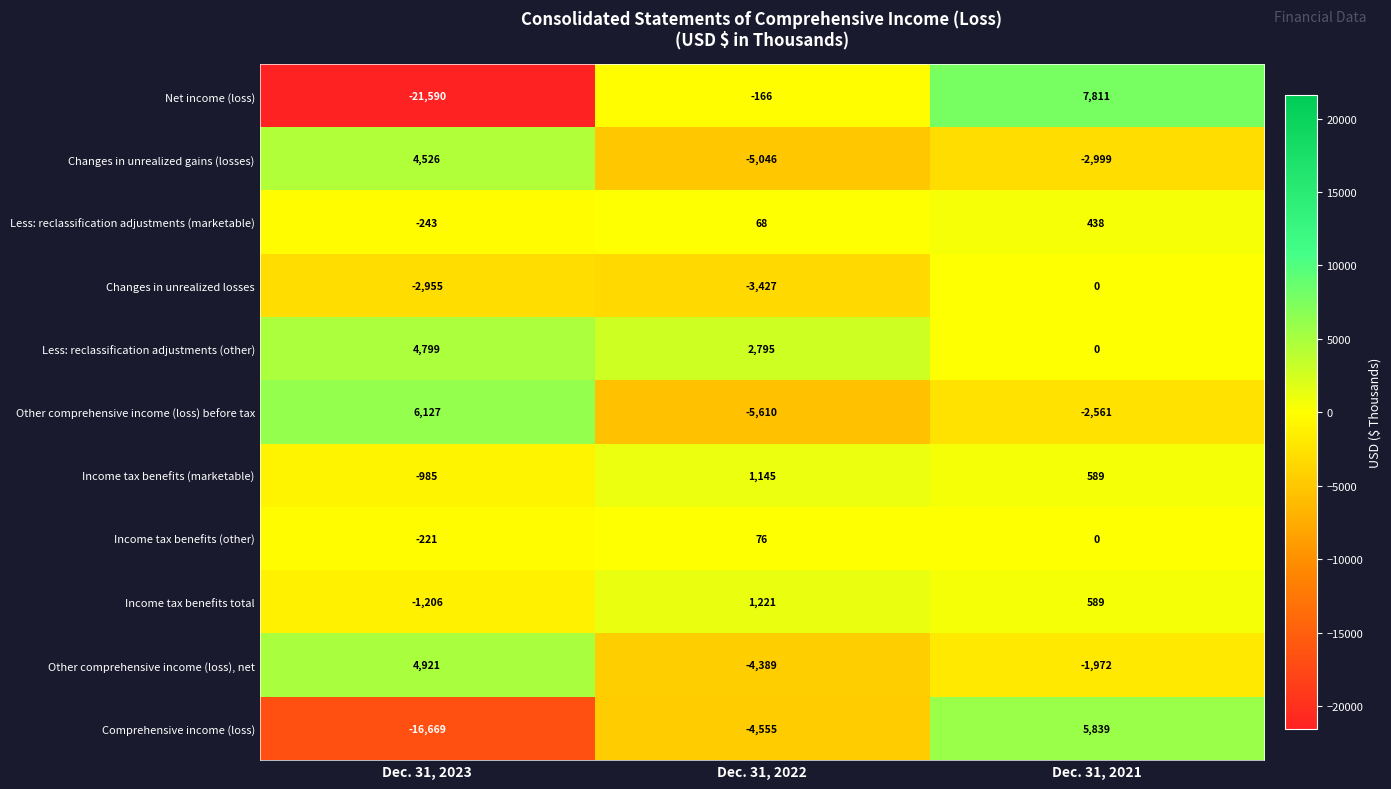

Which series changed the most between Dec. 31, 2023 and Dec. 31, 2022?

Net income (loss)